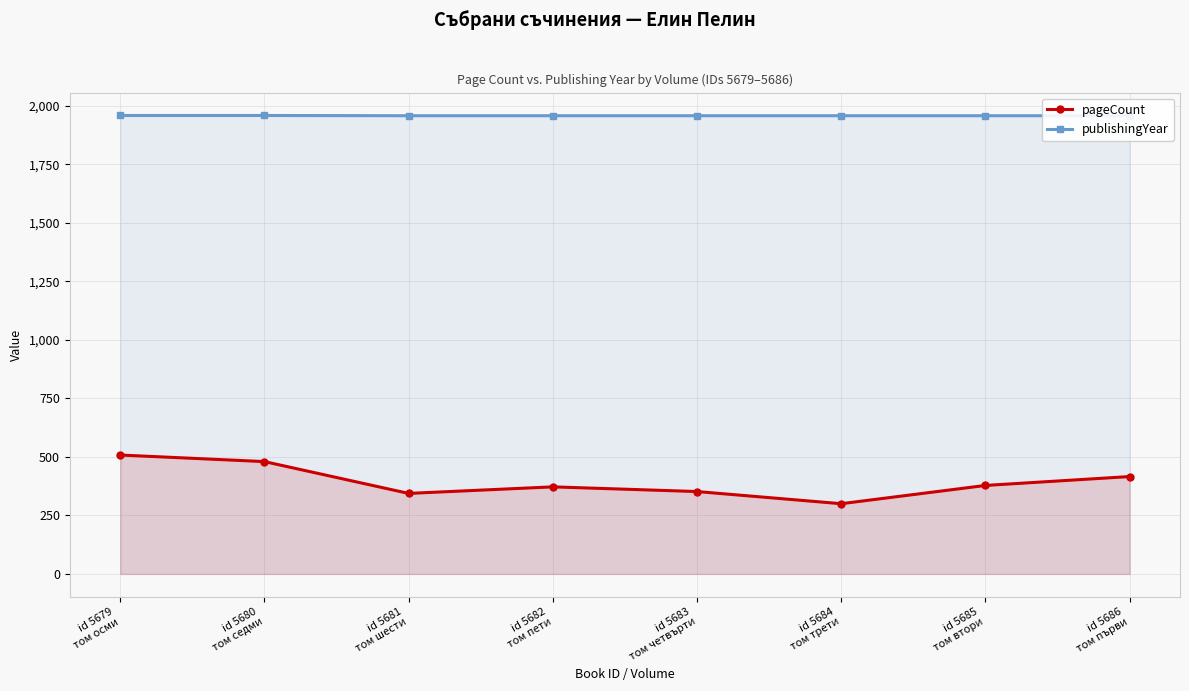

Rank the series at id 5684
том трети from highest to lowest value.

publishingYear, pageCount